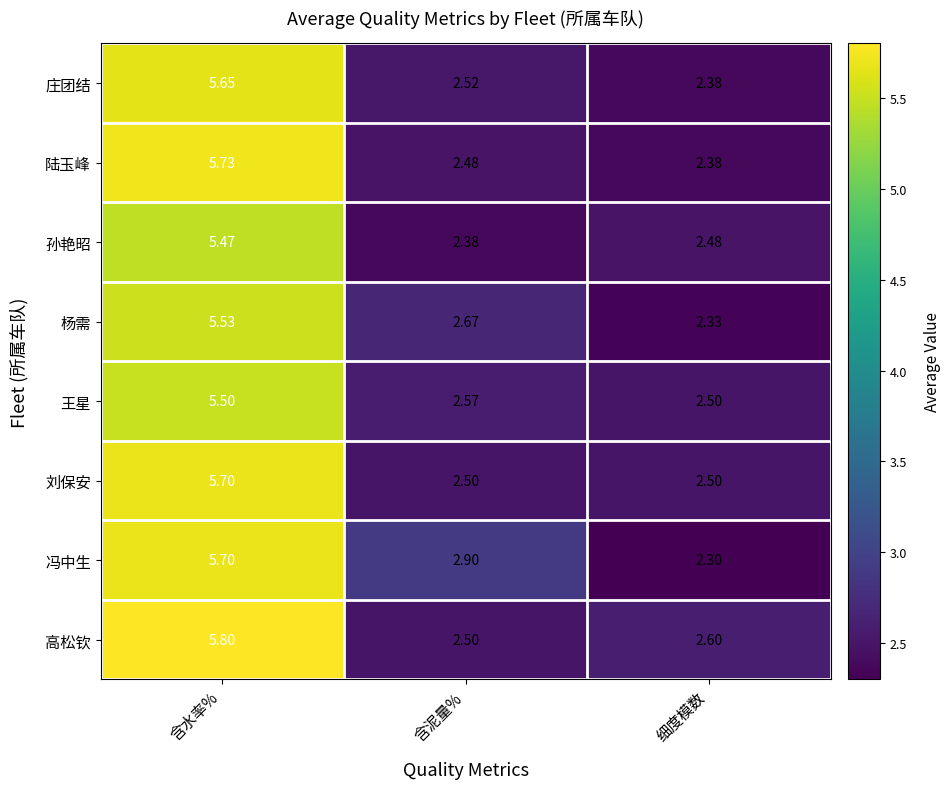

Is the value of 陆玉峰 at 含水率% greater than the value of 庄团结 at 含水率%?

Yes